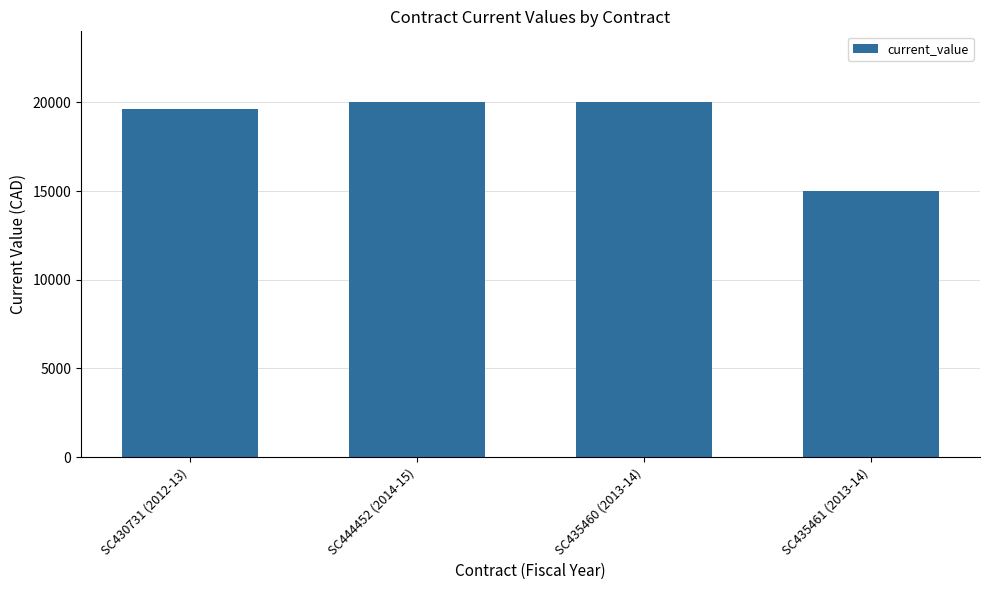

What is the smallest value displayed?

15000